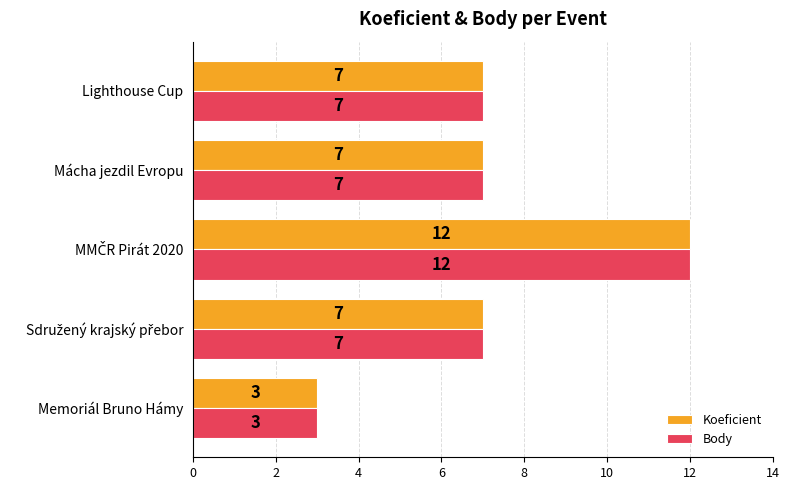

What is the average value of the Koeficient series?

7